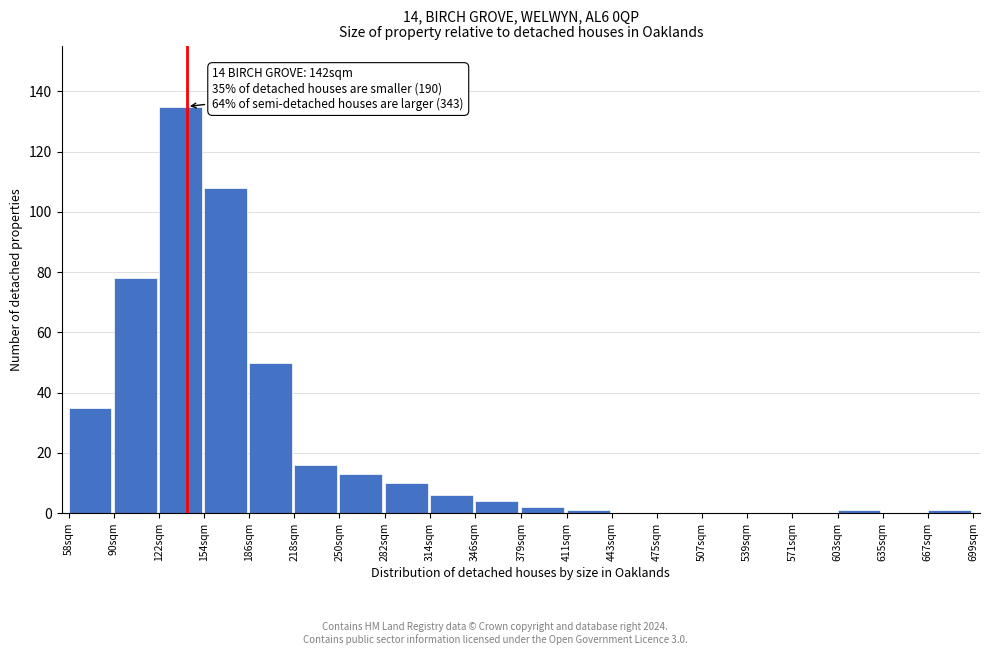

Reading left to right, transcribe all the data shown in this chart.

58sqm=35	90sqm=78	122sqm=135	154sqm=108	186sqm=50	218sqm=16	250sqm=13	282sqm=10	314sqm=6	346sqm=4	379sqm=2	411sqm=1	443sqm=0	475sqm=0	507sqm=0	539sqm=0	571sqm=0	603sqm=1	635sqm=0	667sqm=1